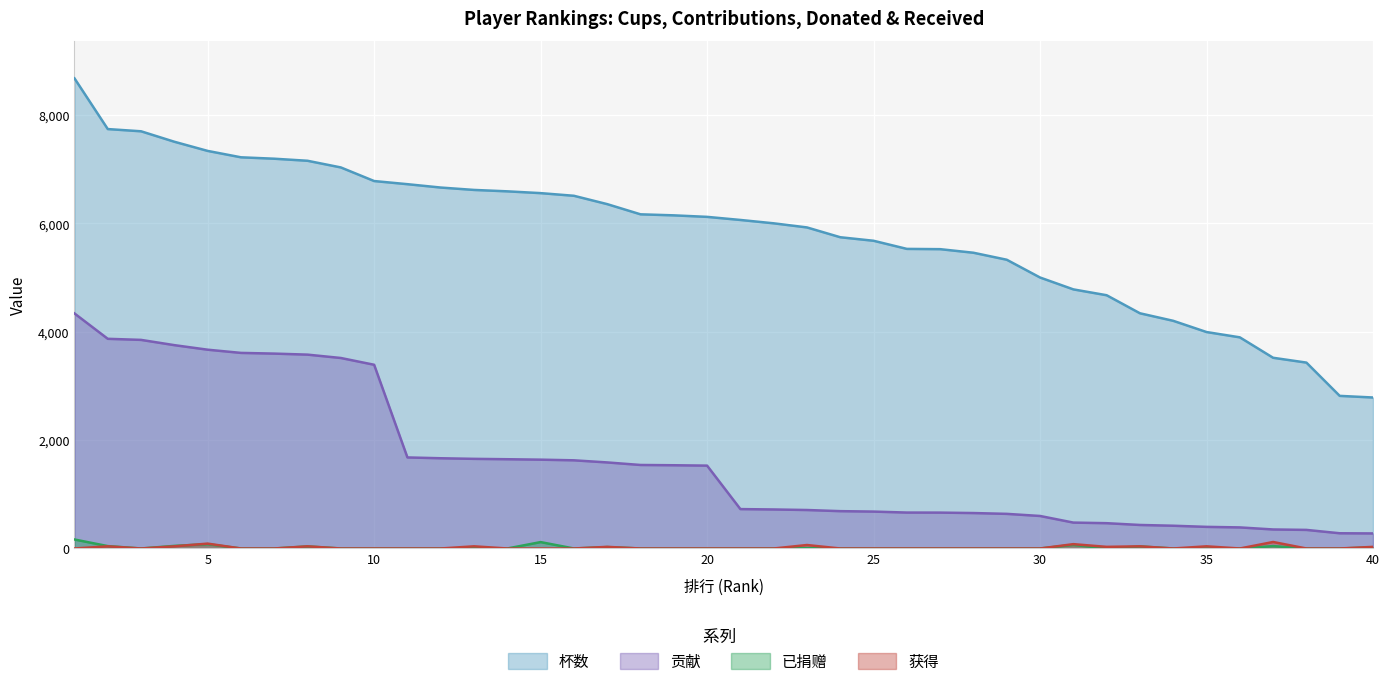

True or false: 杯数 and 获得 cross at least once.

False